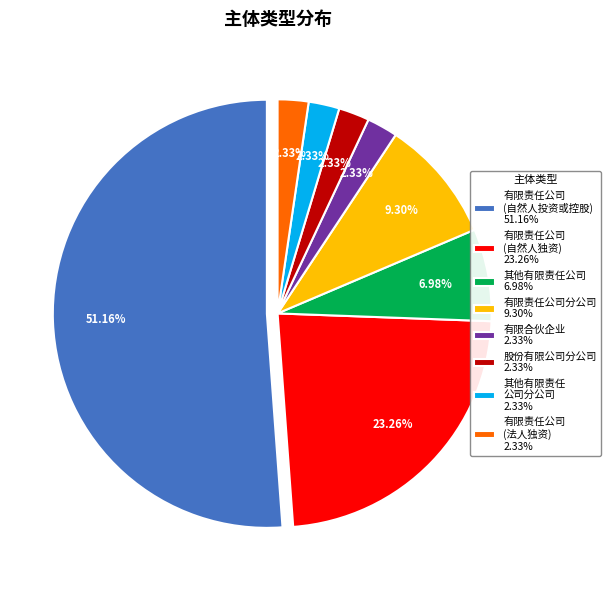

Approximately how many times larger is the value at 有限责任公司 (自然人投资或控股) 51.16% compared to 有限责任公司 (自然人独资) 23.26%?

2.2